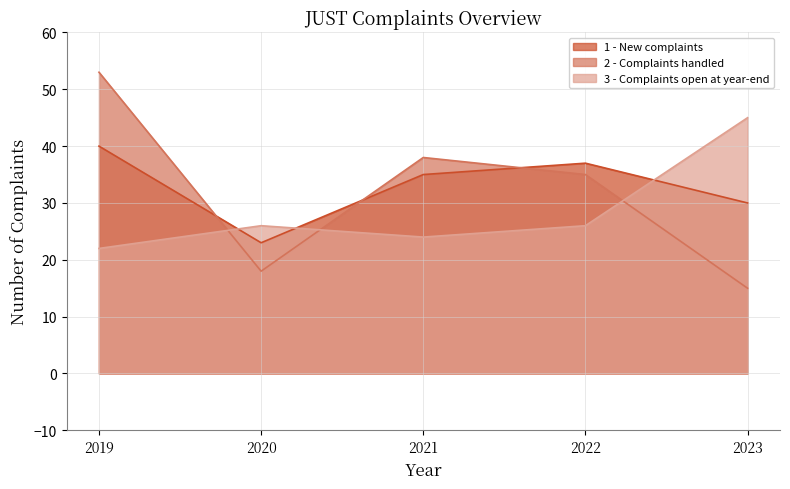

Count the number of data series in this chart.

3